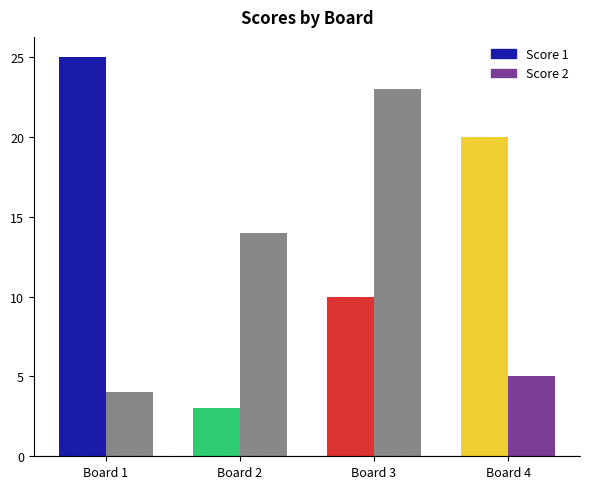

Where does the Score 2 series first go above 14?

3